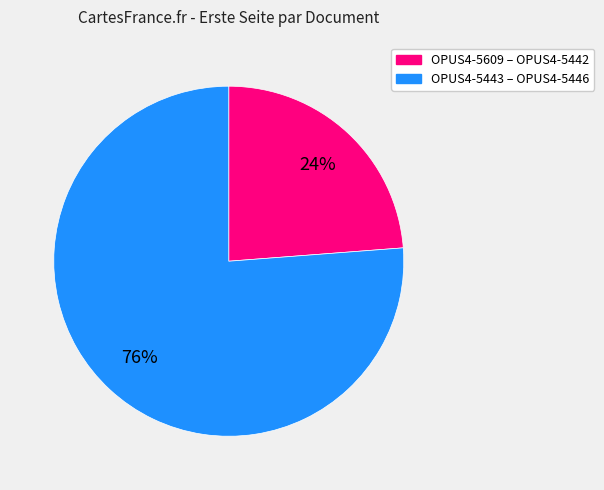

Is there a majority slice in this chart?

Yes